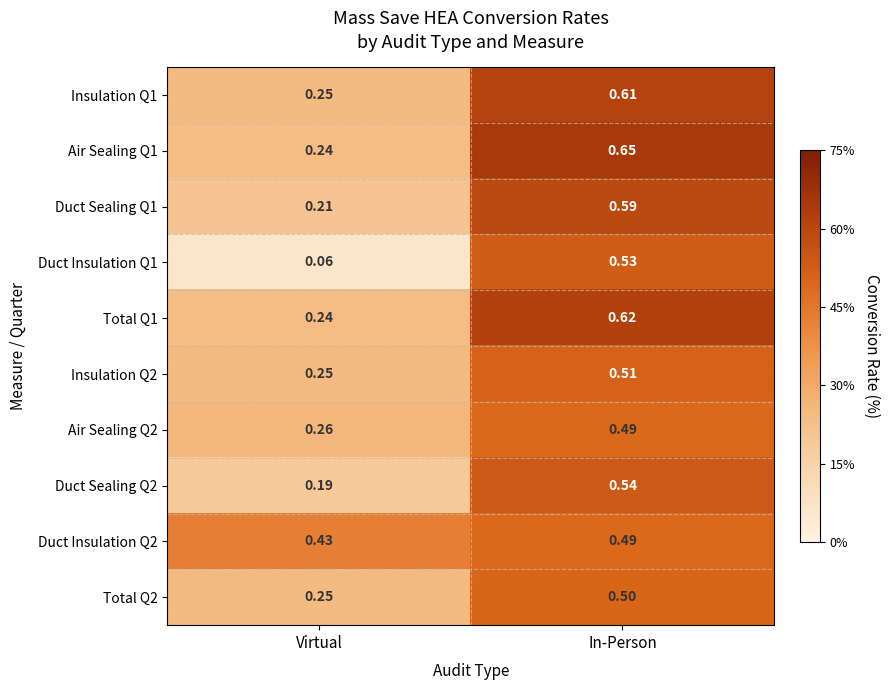

At which label does Insulation Q1 reach its minimum?

Virtual